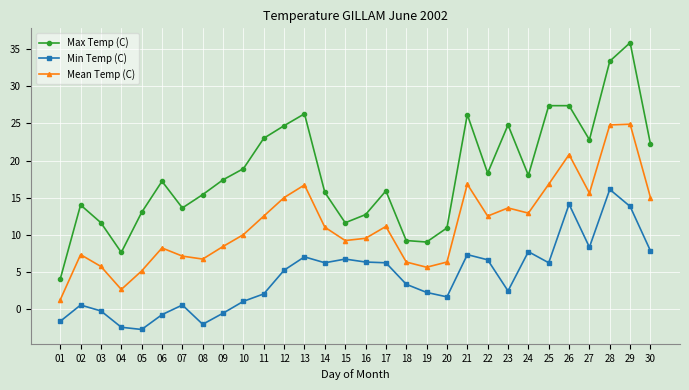

True or false: Min Temp (C) has more than 2 points higher than both neighbors.

True